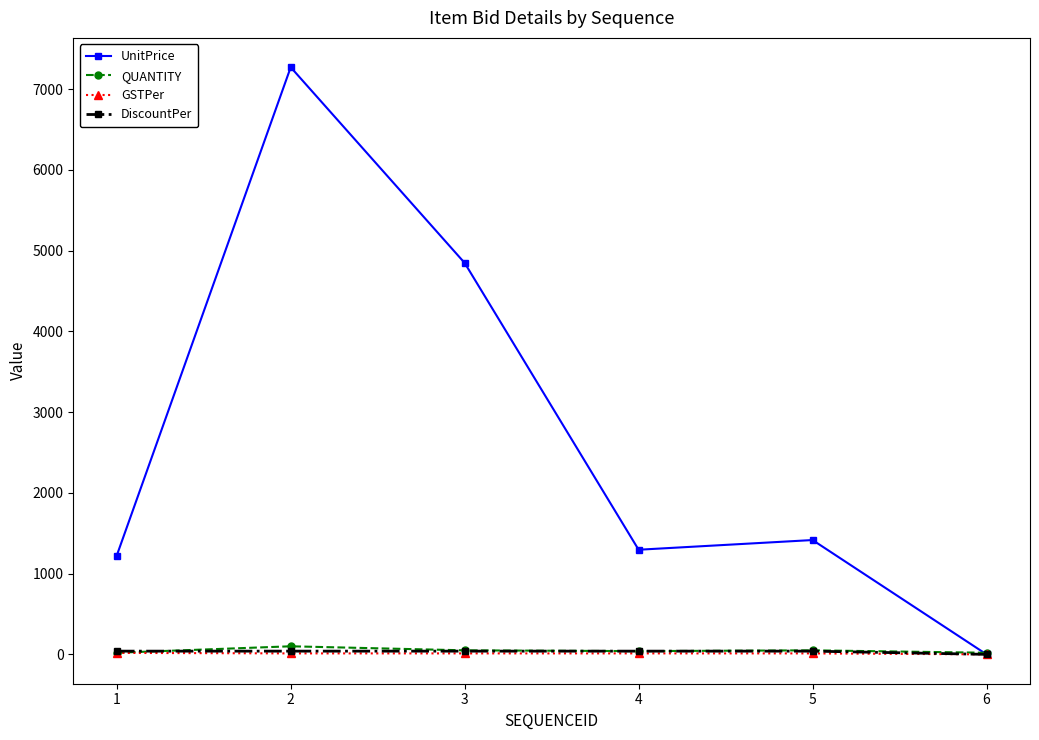

Which series changed the most between 2 and 4?

UnitPrice